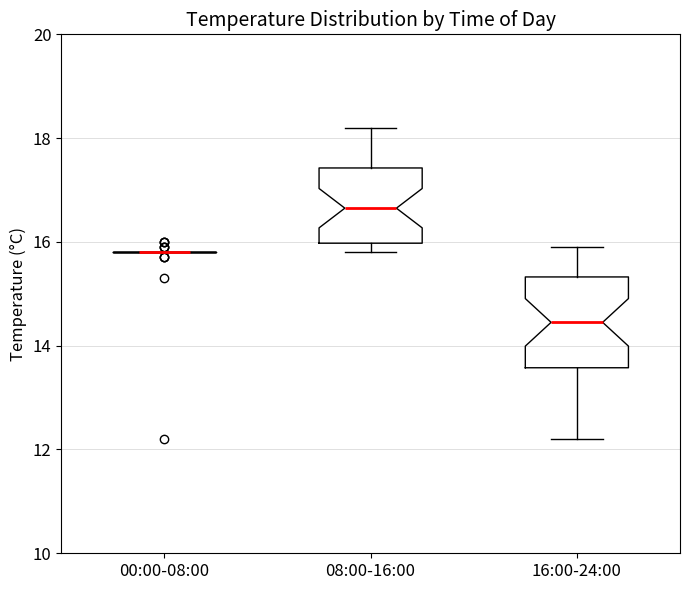

Which box is the tallest, from its lower edge to its upper edge?

16:00-24:00